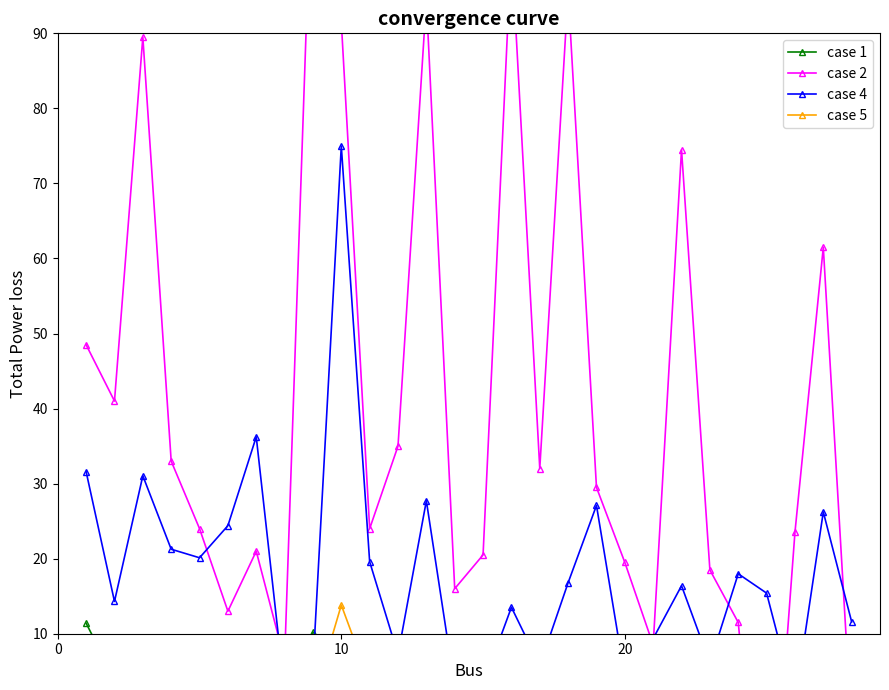

What is the maximum value shown in the chart?

117.0